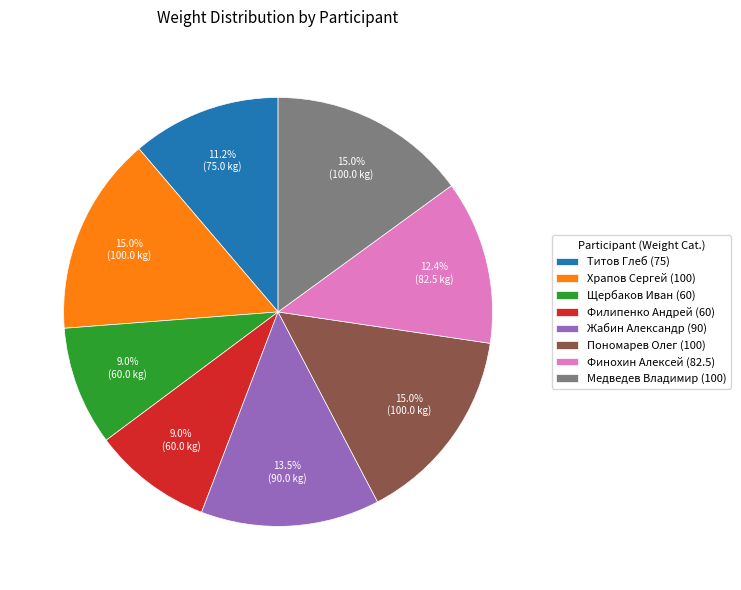

Which has a higher value, Финохин Алексей (82.5) or Медведев Владимир (100)?

Медведев Владимир (100)